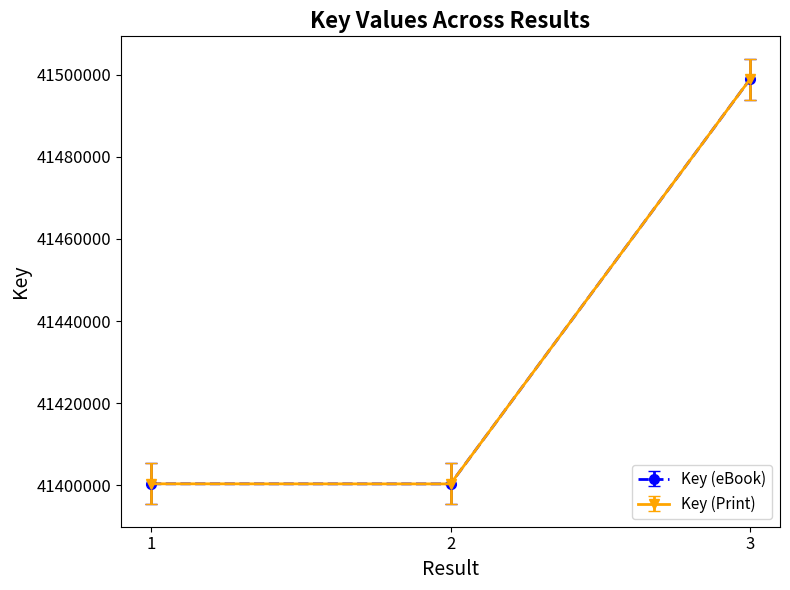

Is this an area chart (filled region under the line)?

No